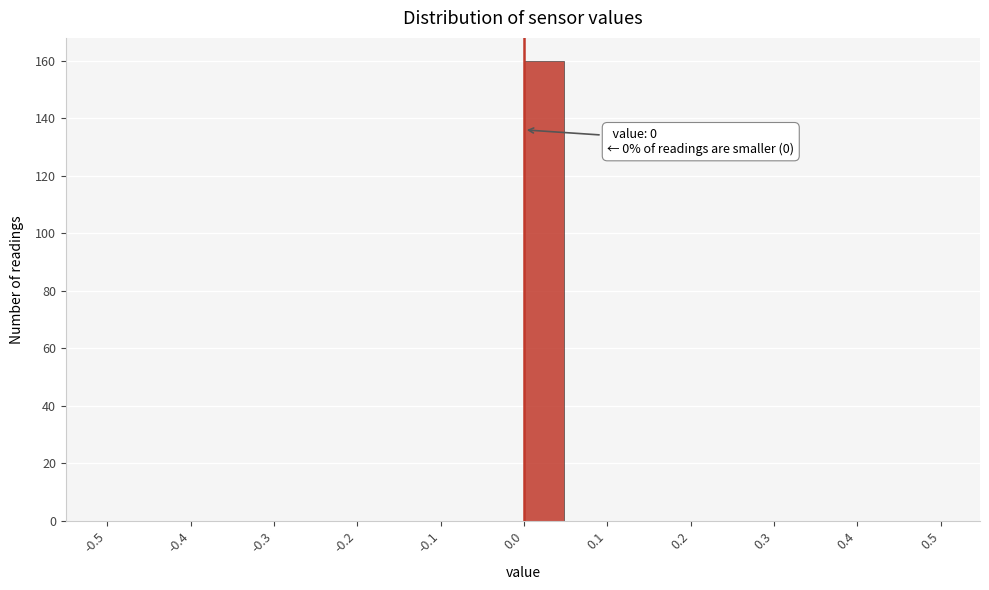

Over which range of the x-axis is the bar tallest?

0.00 to 0.05